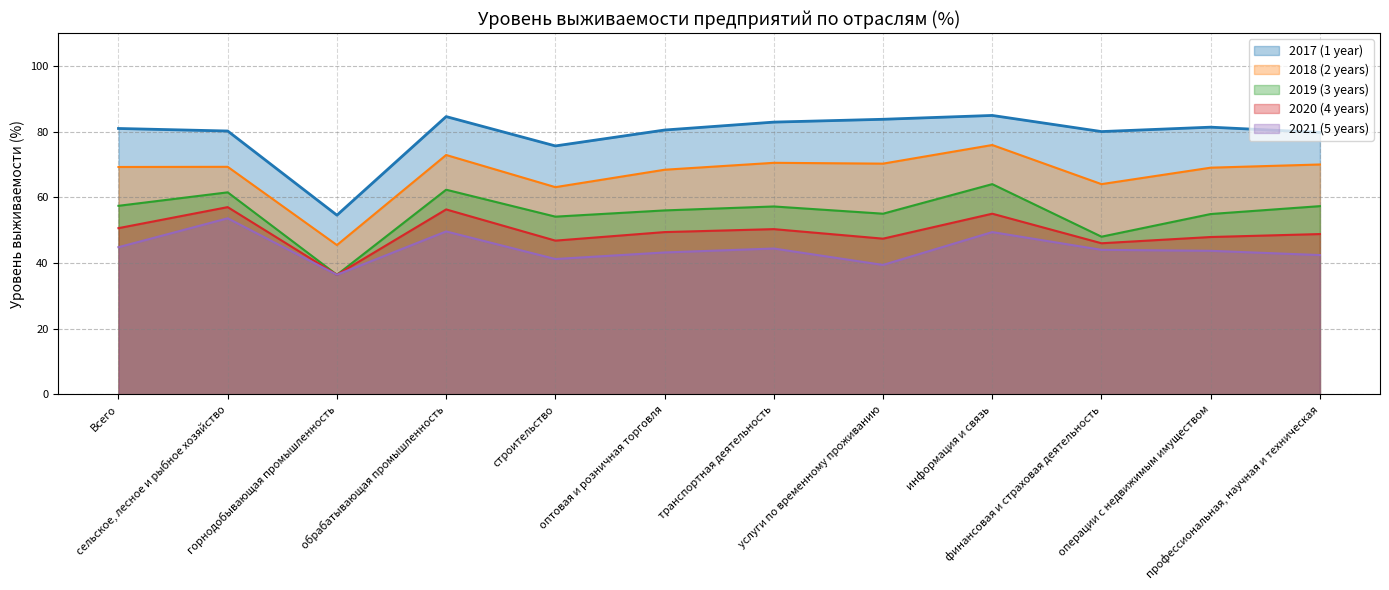

What is the label of the 4th point from the right?

информация и связь